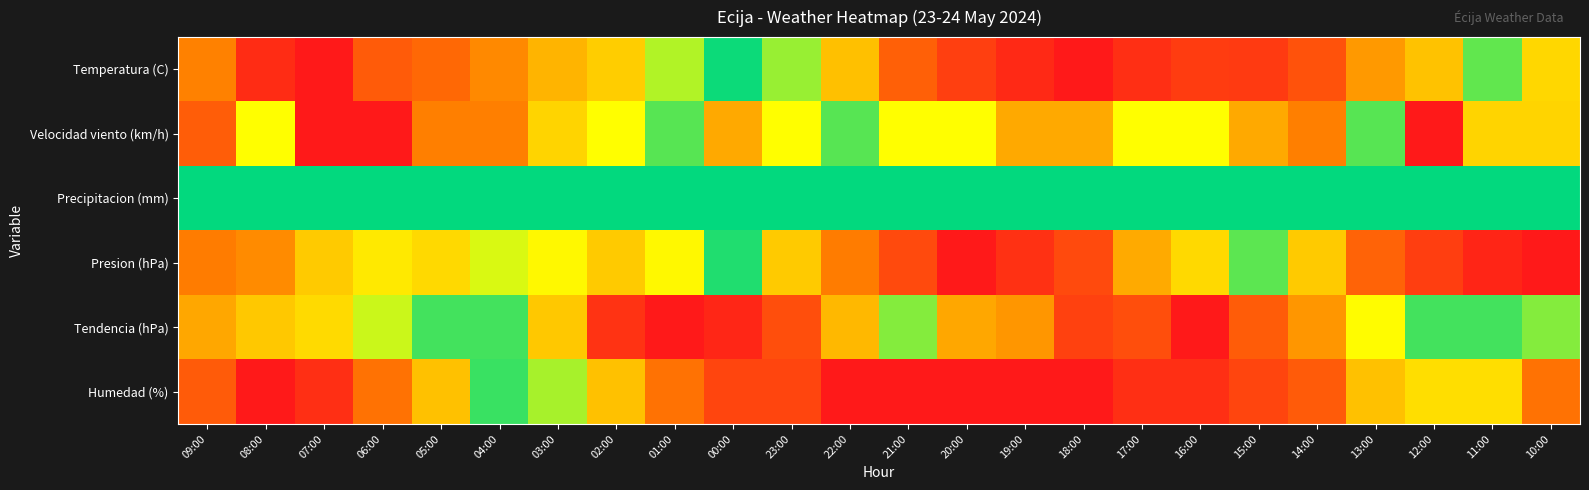

At which category is the sum across all series the highest?

12:00